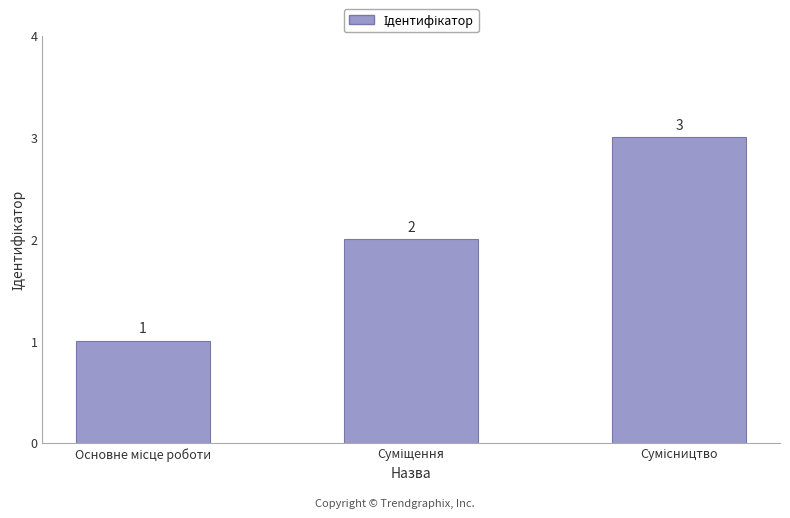

What is the value of the 1st bar from the left?

1